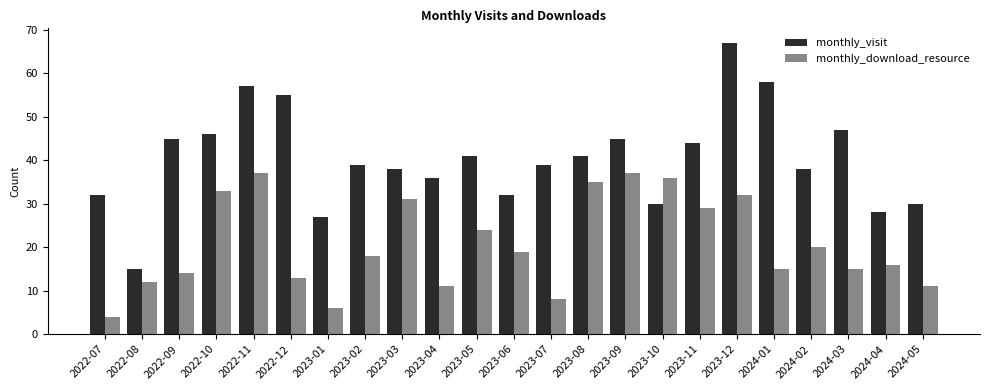

Which series changed the most between 2022-12 and 2024-03?

monthly_visit